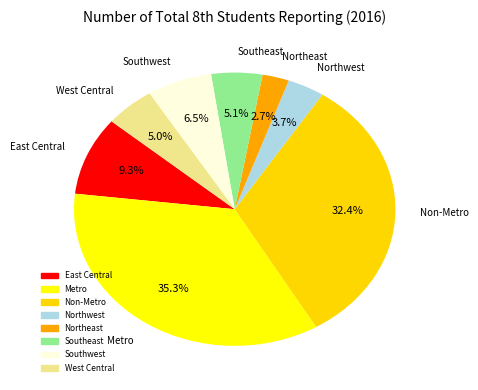

To the nearest percent, what is the difference between the West Central and Northwest slice percentages?

1%